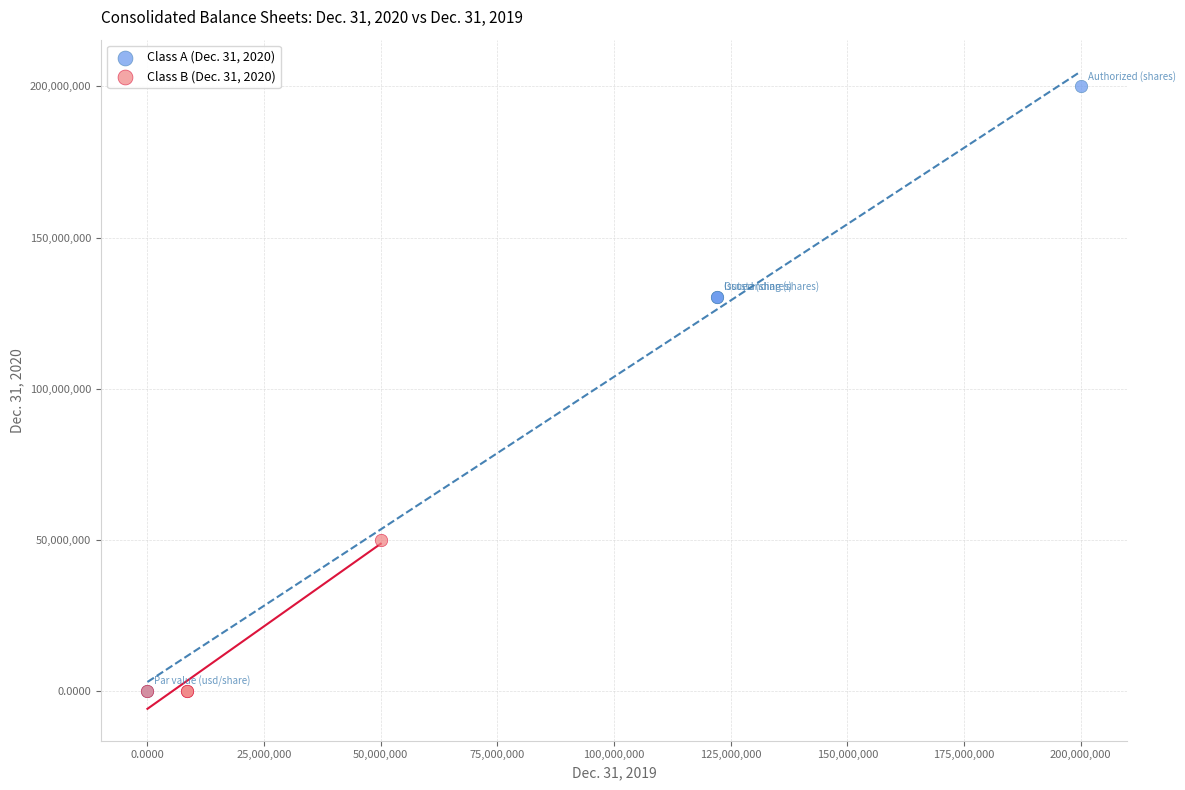

What are all the series names shown in the legend?

Class A (Dec. 31, 2020), Class B (Dec. 31, 2020)